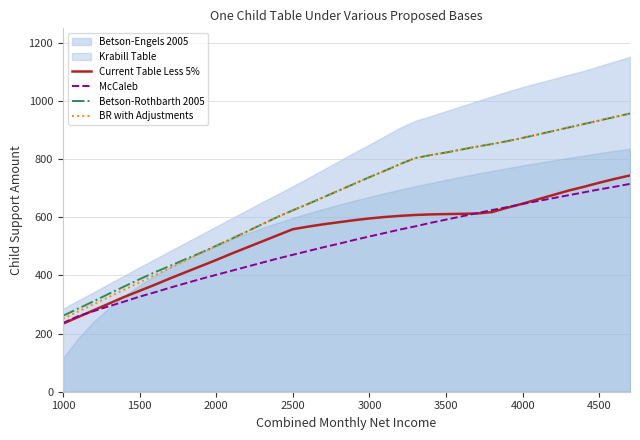

How many data points in BR with Adjustments are above 715?

18